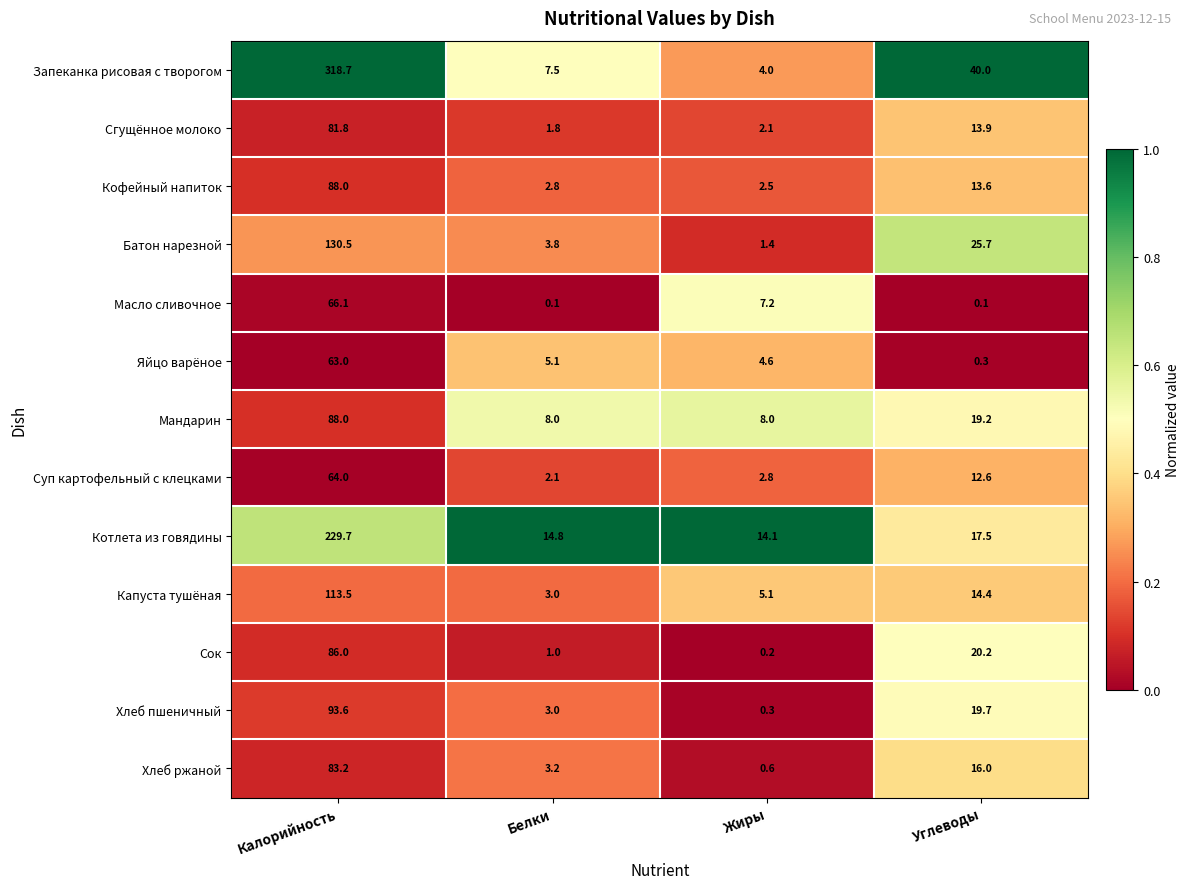

List the labels in order of Хлеб ржаной value, smallest first.

Жиры, Белки, Углеводы, Калорийность